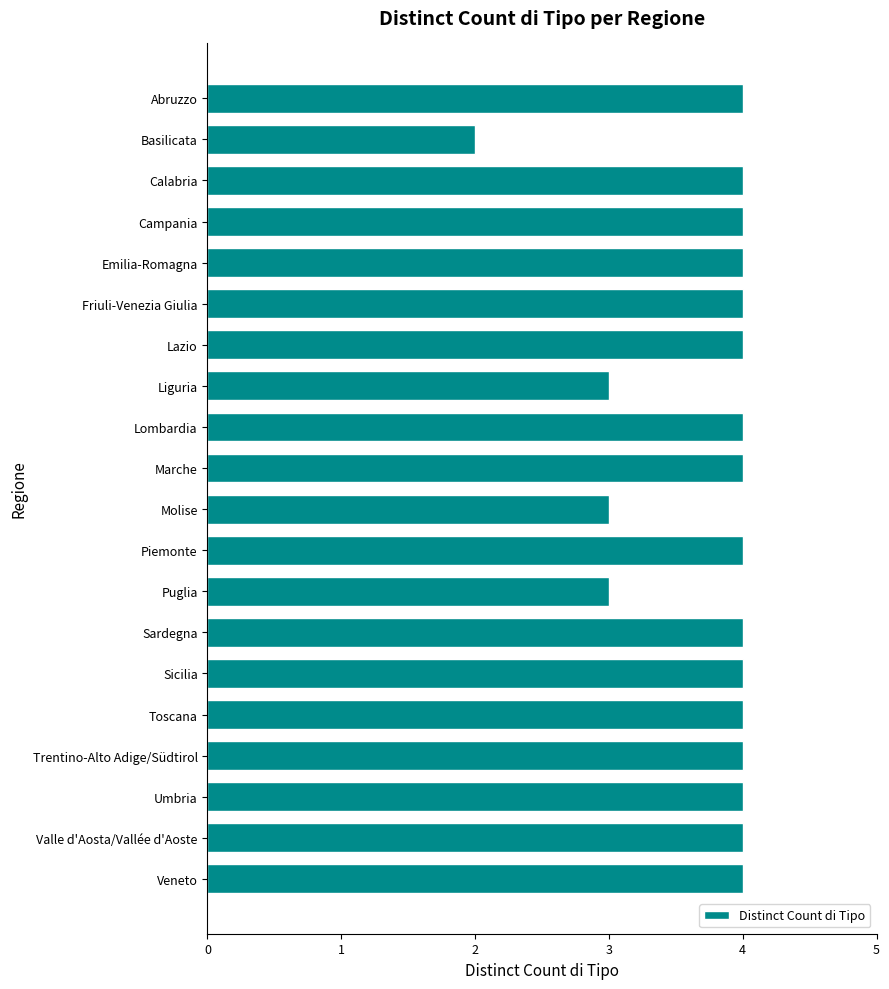

How many series are shown in this chart?

1